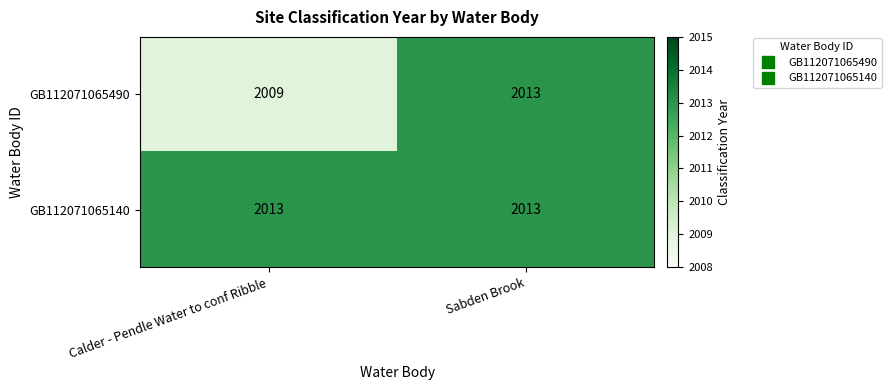

True or false: GB112071065140 has a value of 3279 at Calder - Pendle Water to conf Ribble.

False